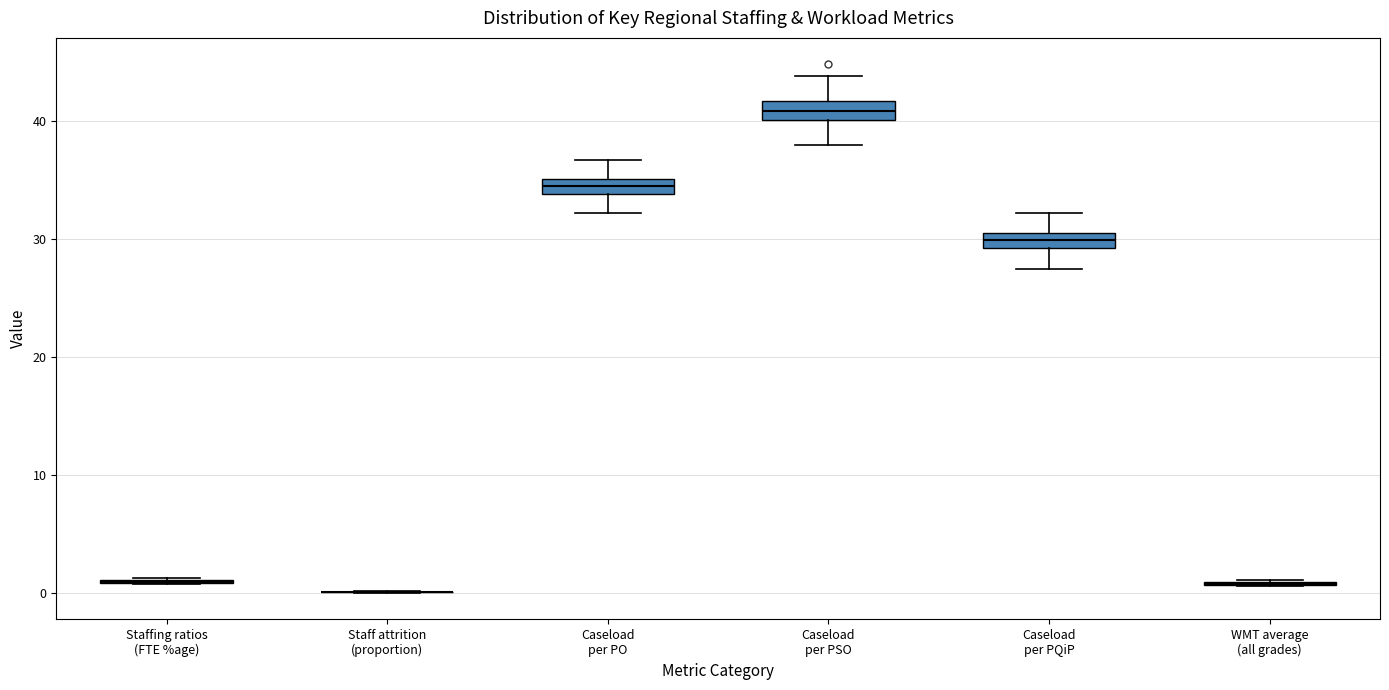

Where does the median line of the box for Caseload per PSO sit on the y-axis? The values are not printed on the chart, so give them approximately, as read against the axis.

41